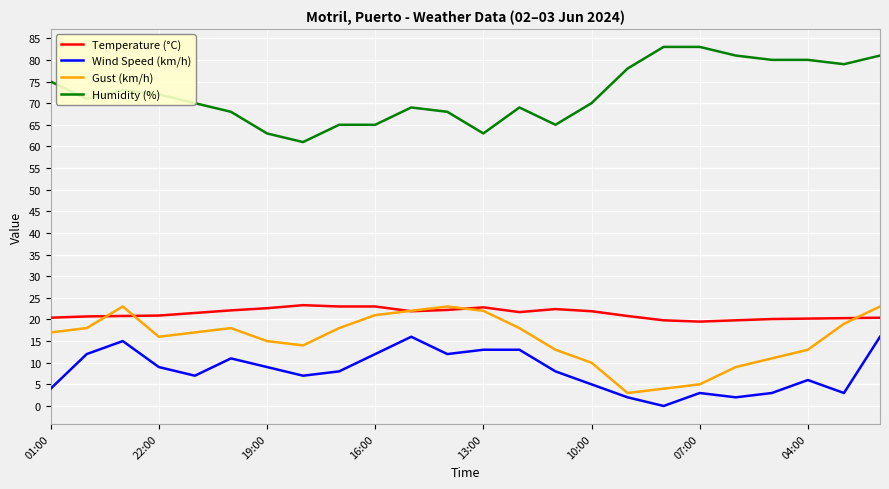

What is the sum of all Temperature (°C) values?

512.1